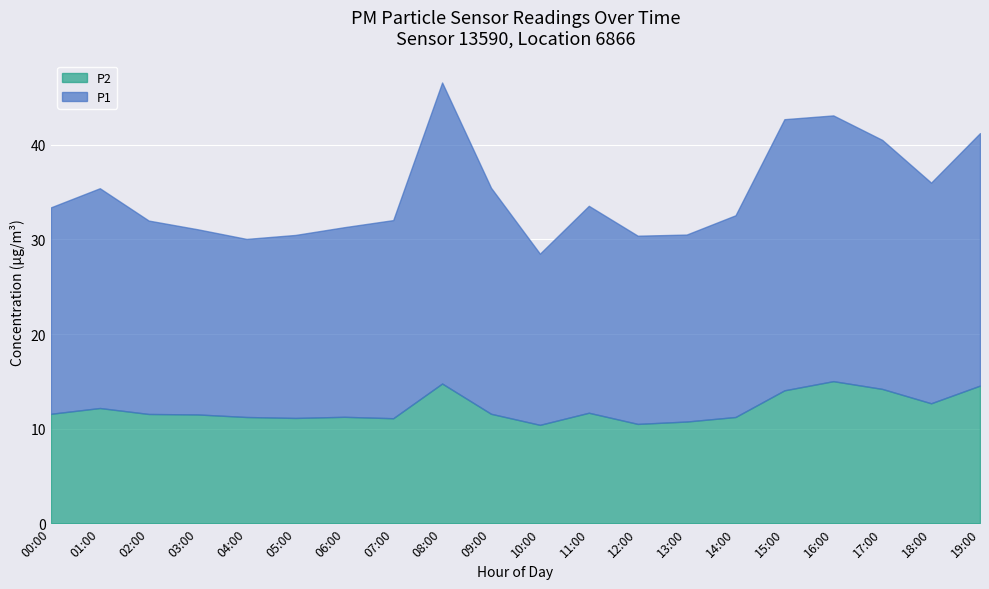

What is the sum of all P2 values?

242.9